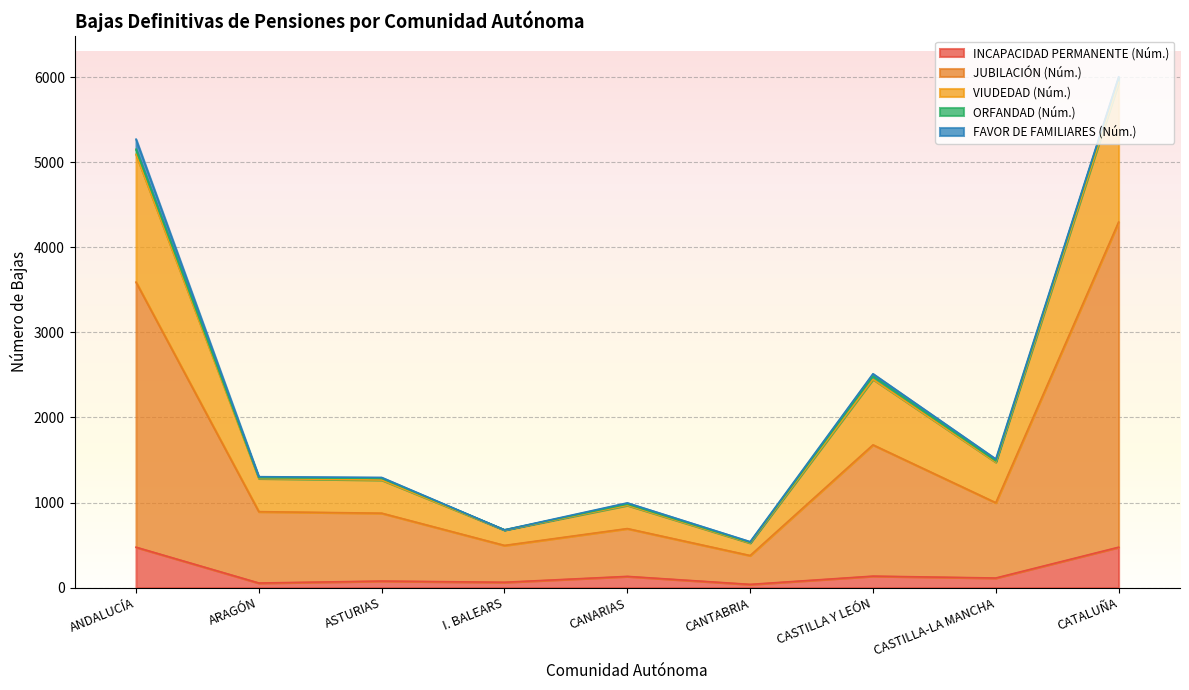

At which category is the sum across all series the highest?

CATALUÑA